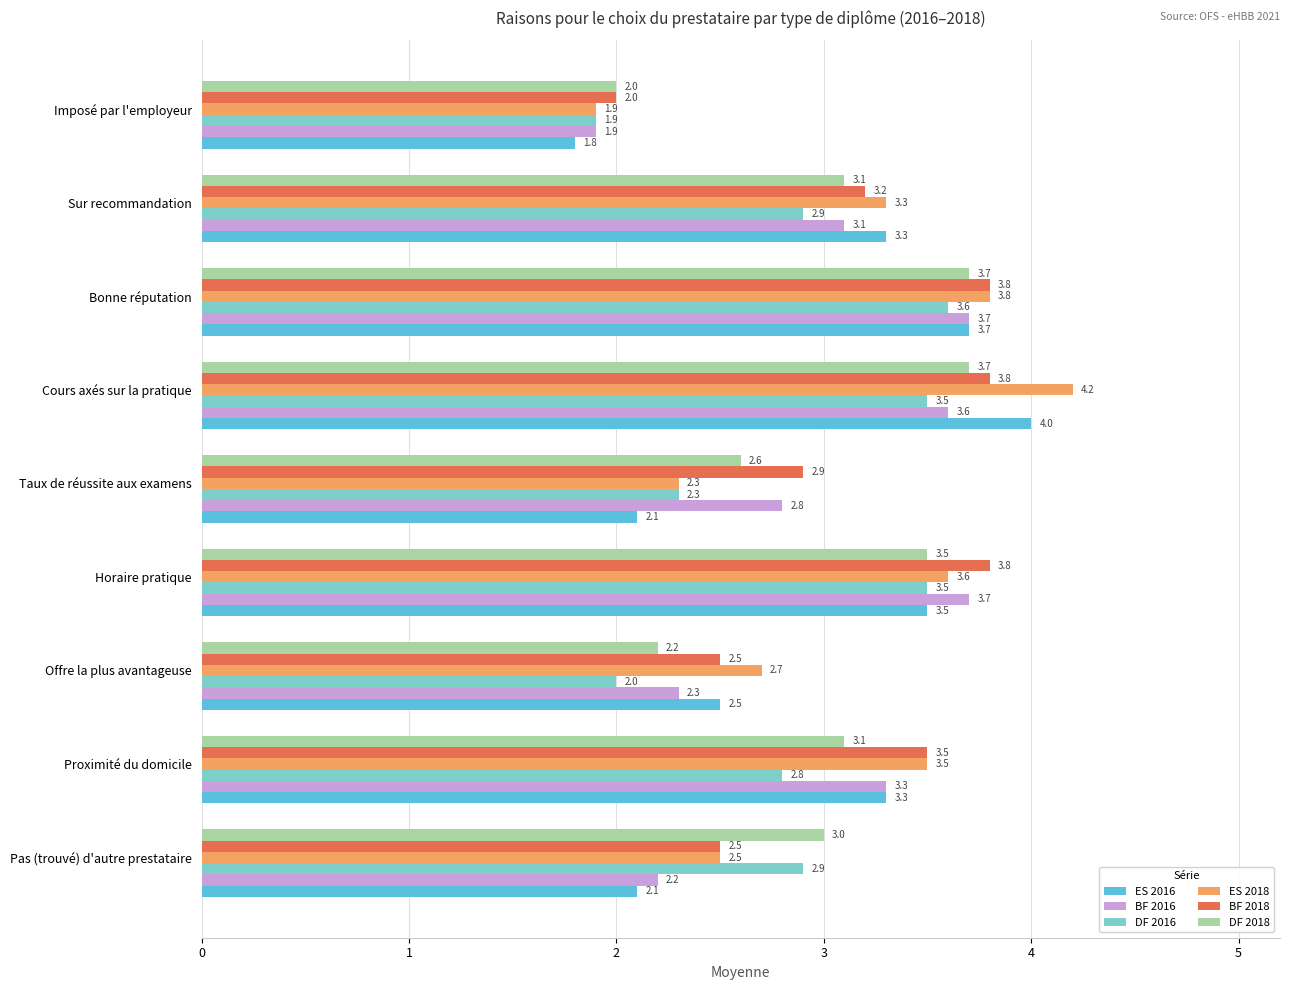

Where is DF 2018 nearest to the value 2?

Imposé par l'employeur